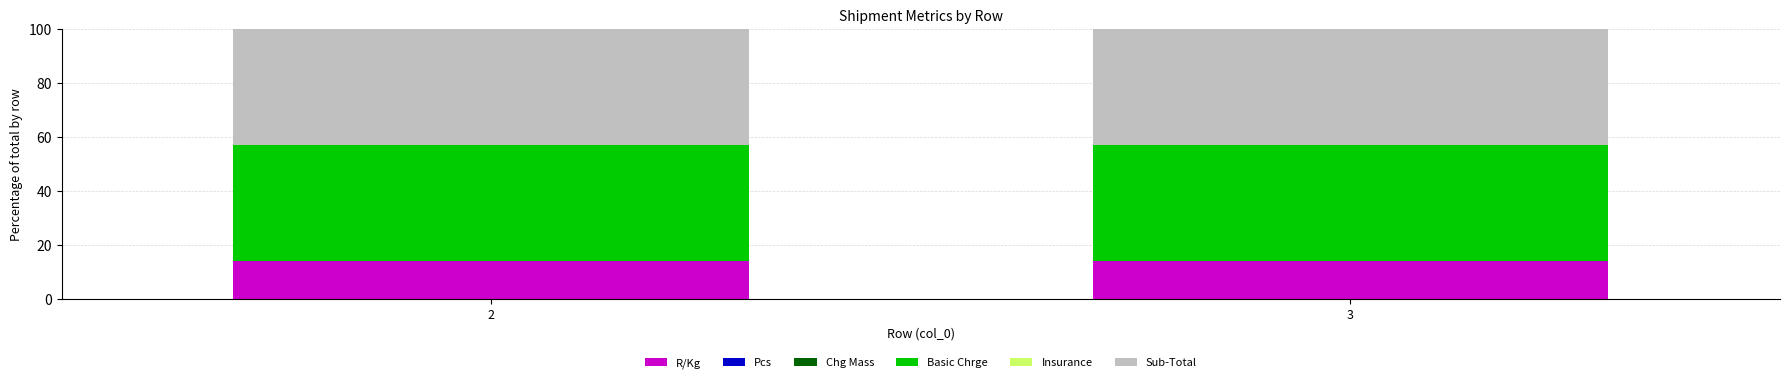

The value of R/Kg at 2 is 14.3. True or false?

True